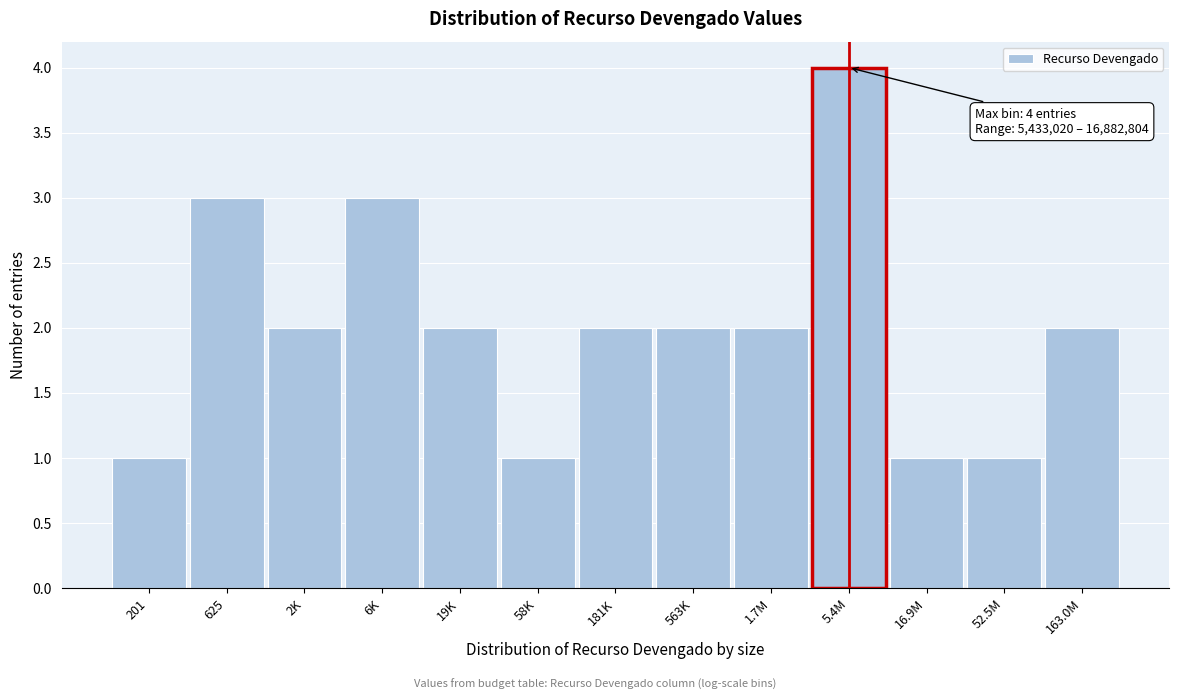

Reading left to right, transcribe all the data shown in this chart.

1	3	2	3	2	1	2	2	2	4	1	1	2